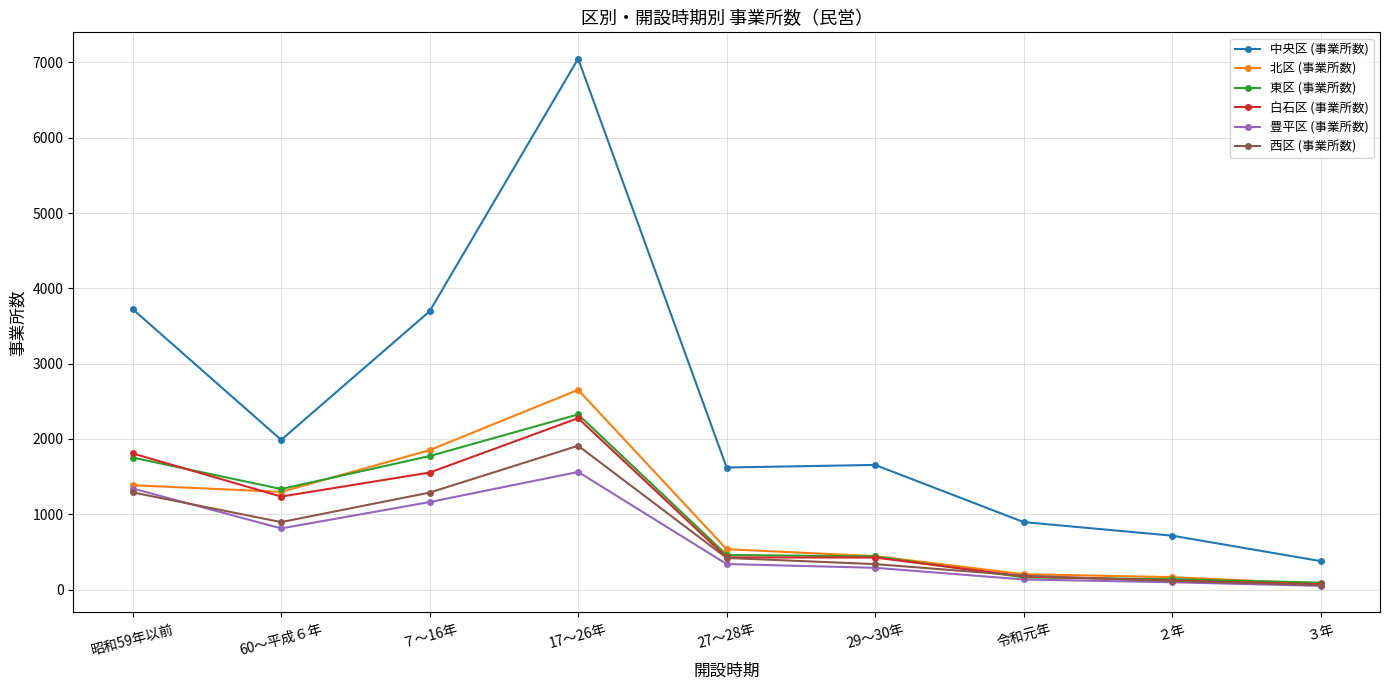

At which category does 白石区 (事業所数) reach its first local valley?

60～平成６年